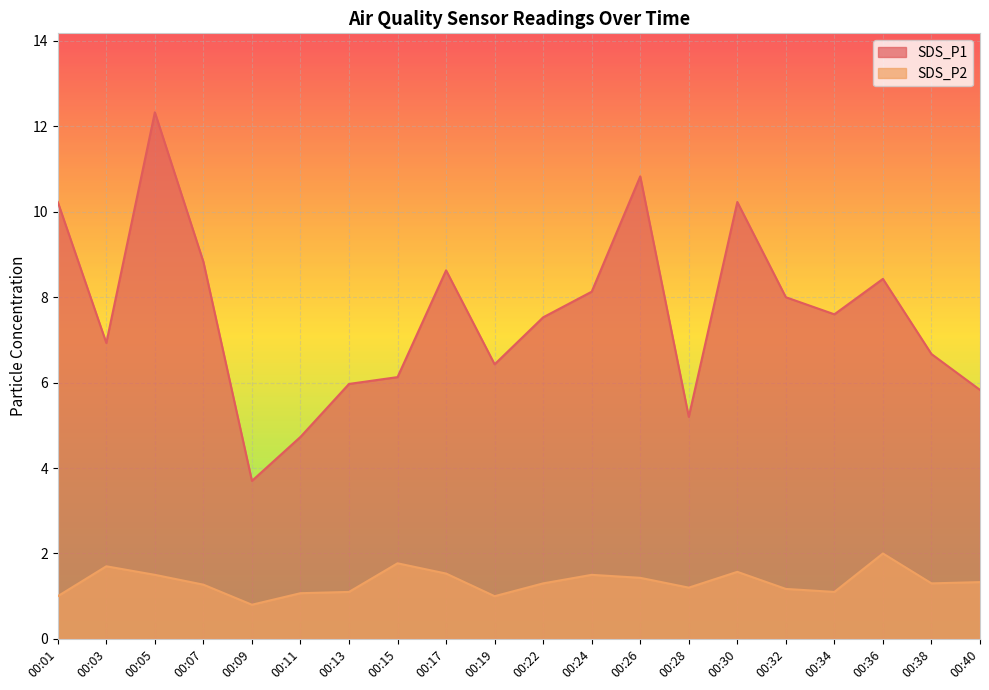

Is it true that SDS_P1 equals 8.4 at 00:36?

True